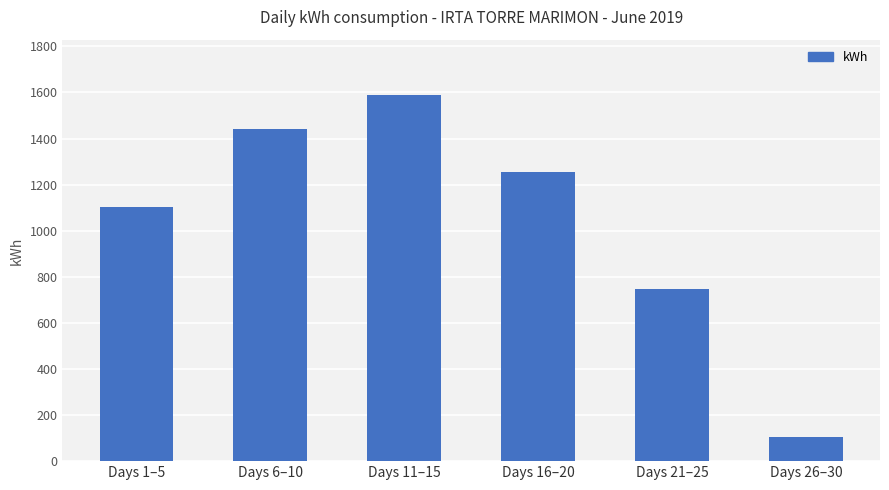

Count the number of data series in this chart.

1